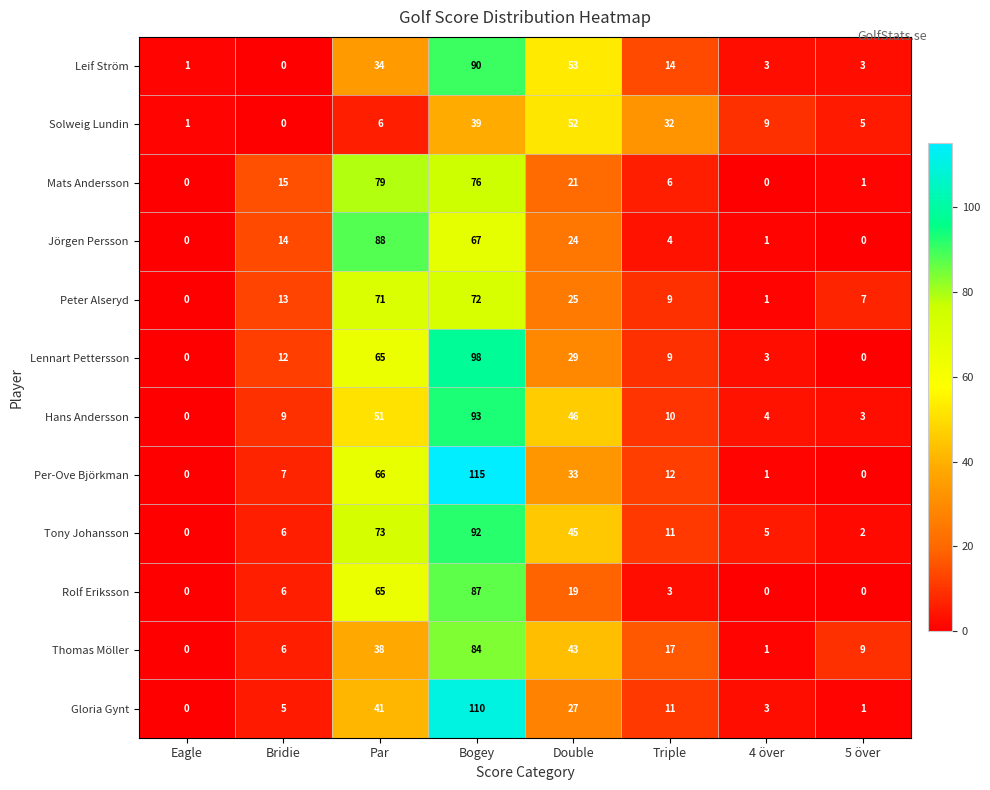

The value of Solweig Lundin at Bogey is 39. True or false?

True